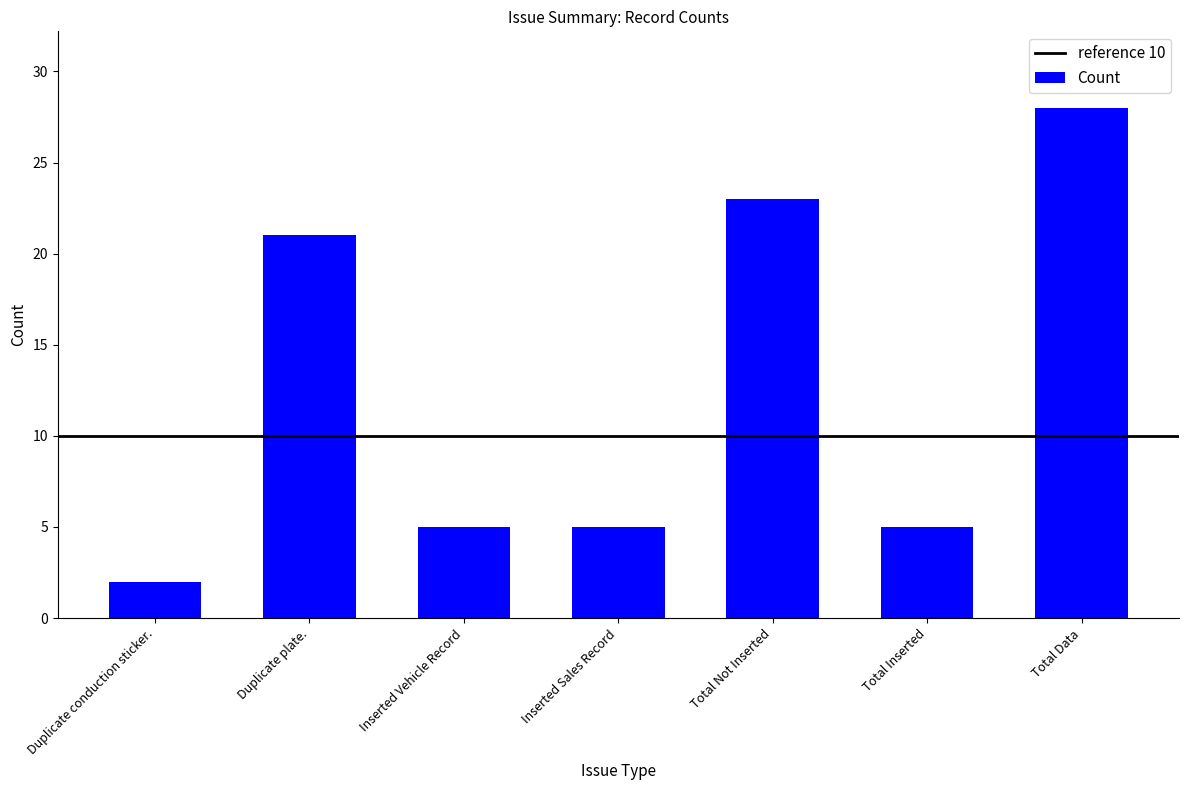

What is the sum of all values?

89